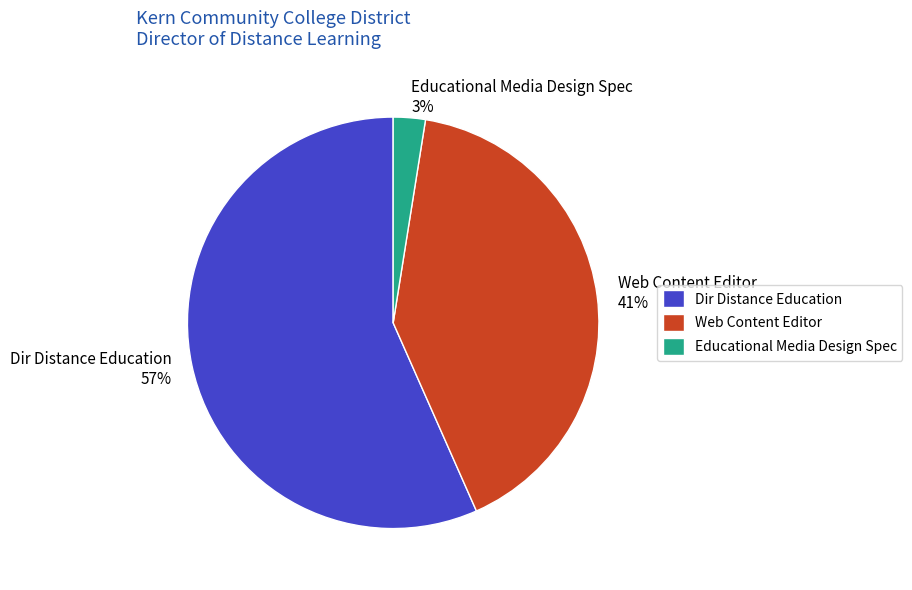

To the nearest percent, what is the combined percentage of Web Content Editor and Dir Distance Education?

97%